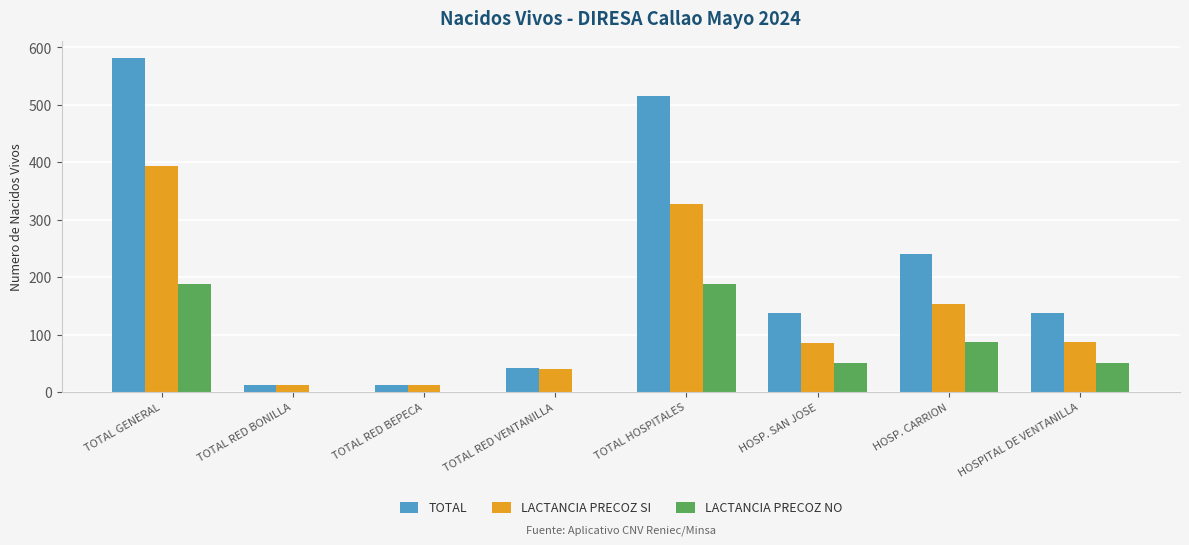

How many distinct data groups are displayed?

3